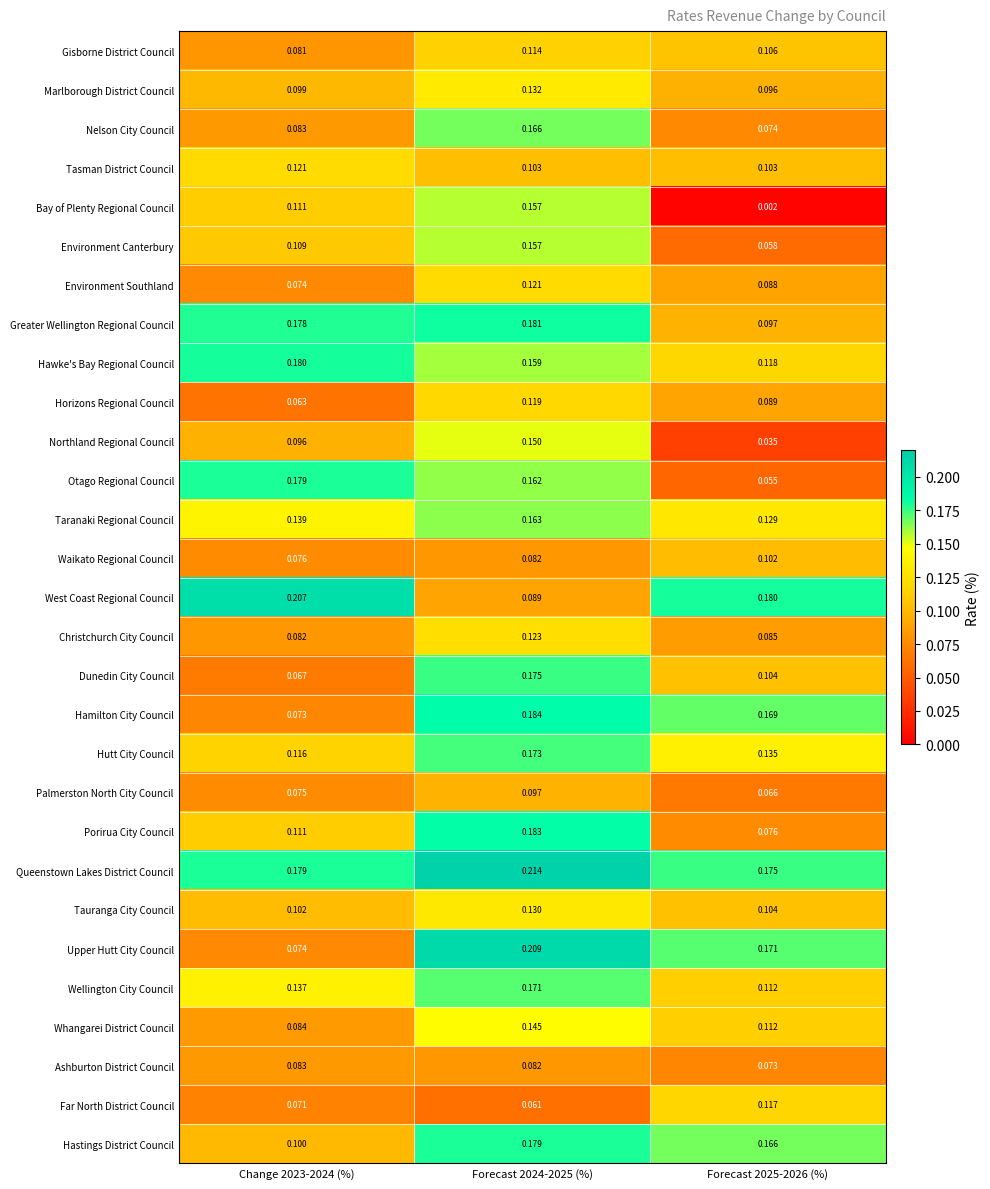

Which series has the largest range (max minus min)?

Bay of Plenty Regional Council